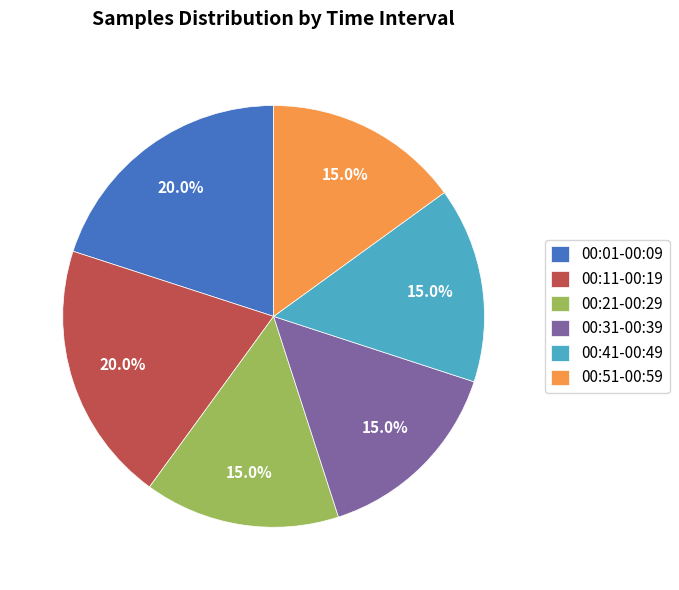

Count the number of slices in the pie.

6